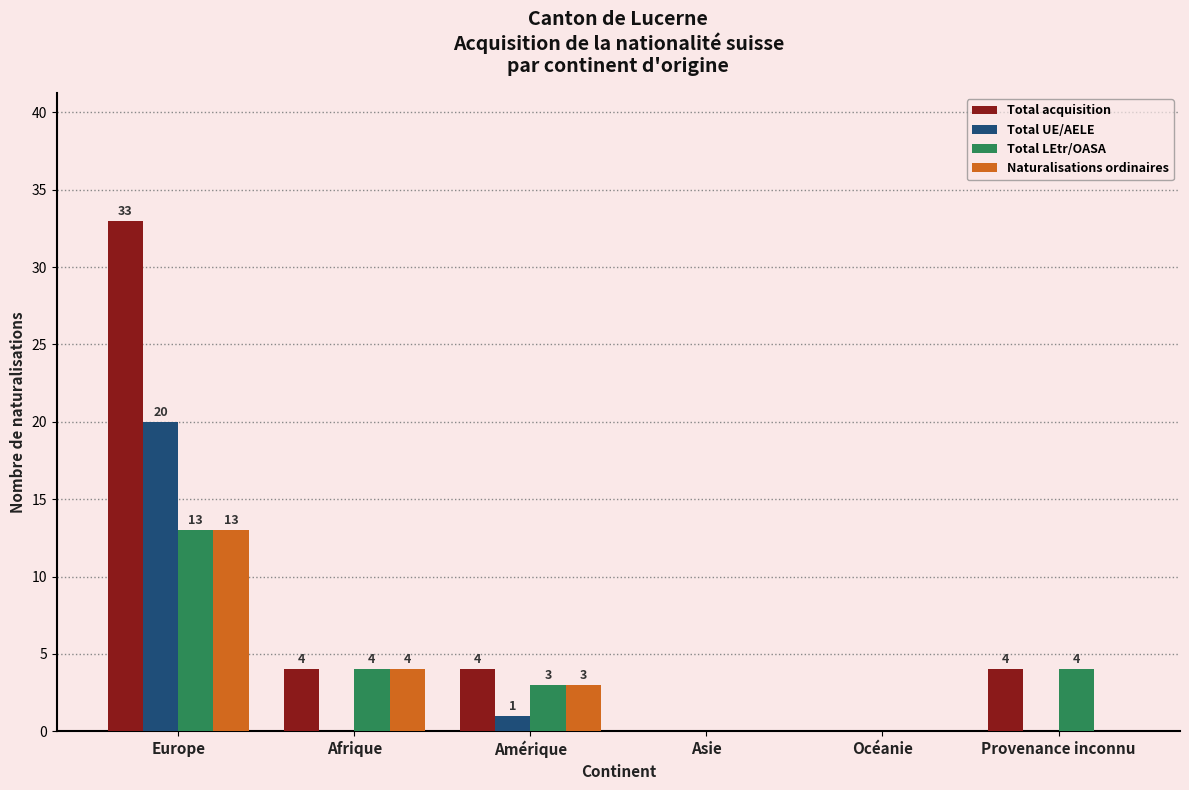

Reading left to right, list all the values displayed in this chart.

Total acquisition: 33	4	4	0	0	4
Total UE/AELE: 20	0	1	0	0	0
Total LEtr/OASA: 13	4	3	0	0	4
Naturalisations ordinaires: 13	4	3	0	0	0